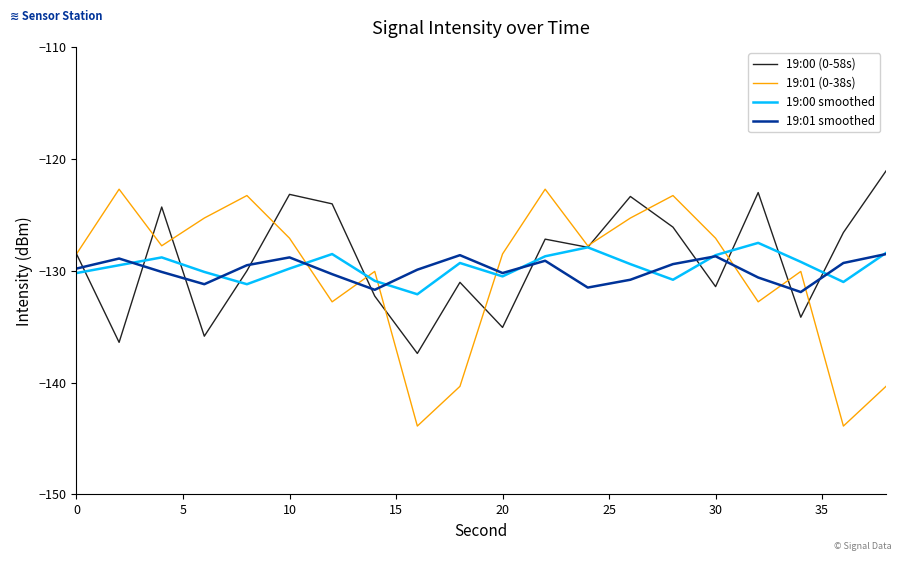

What is the greatest value displayed?

-121.1